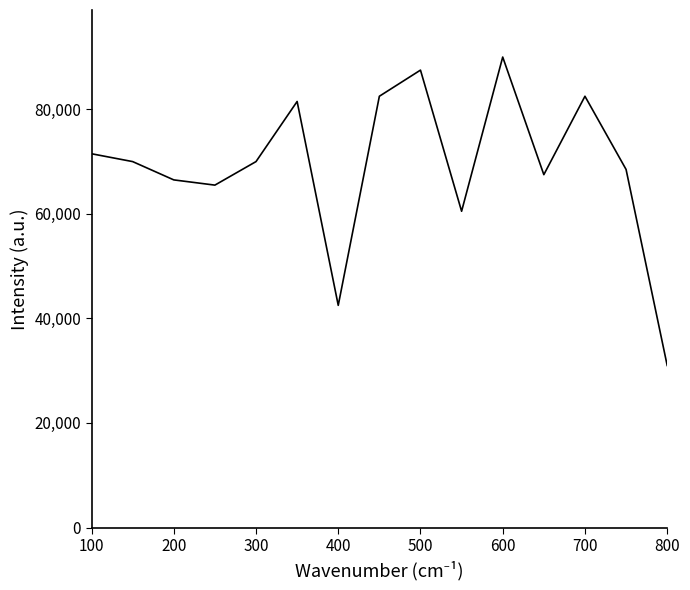

What is the greatest value displayed?

90000